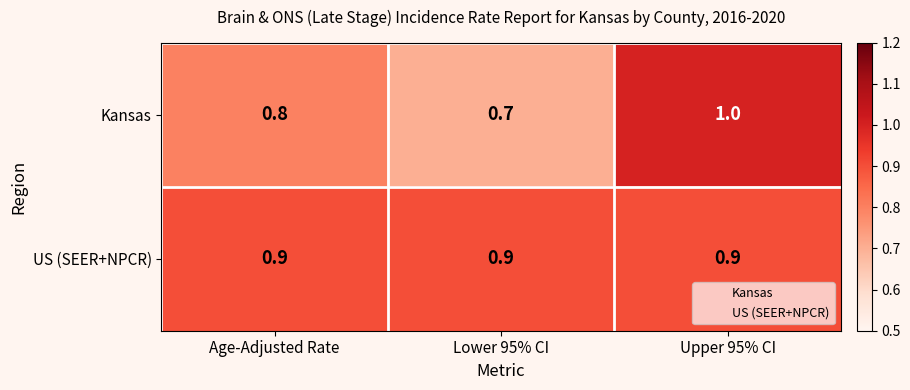

Rank the series by their maximum value, from lowest to highest.

US (SEER+NPCR), Kansas